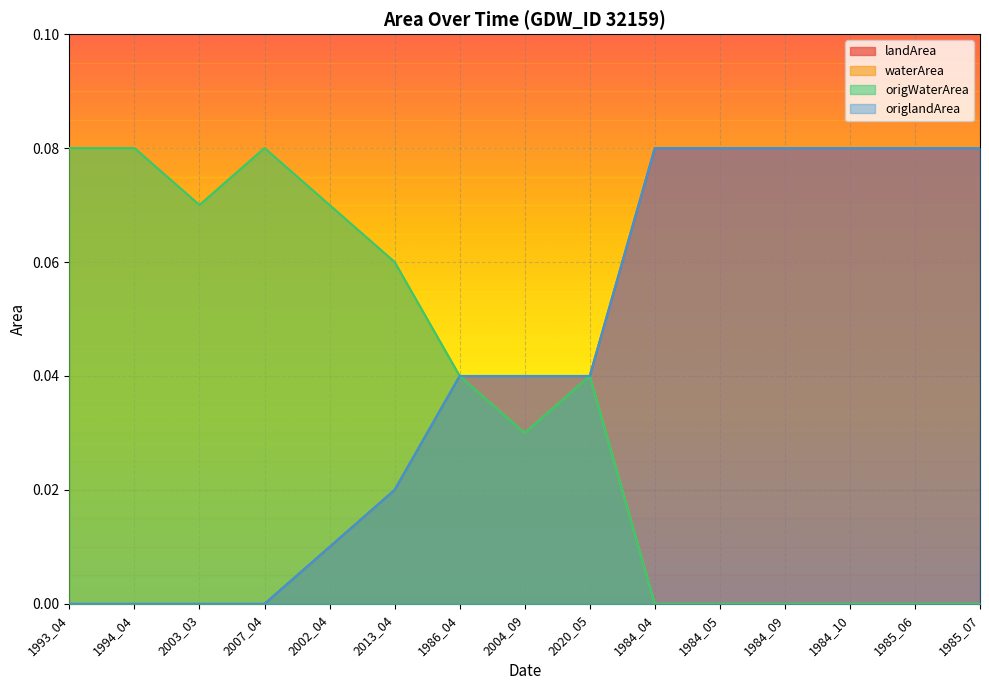

What is the highest value of the origWaterArea series?

0.1